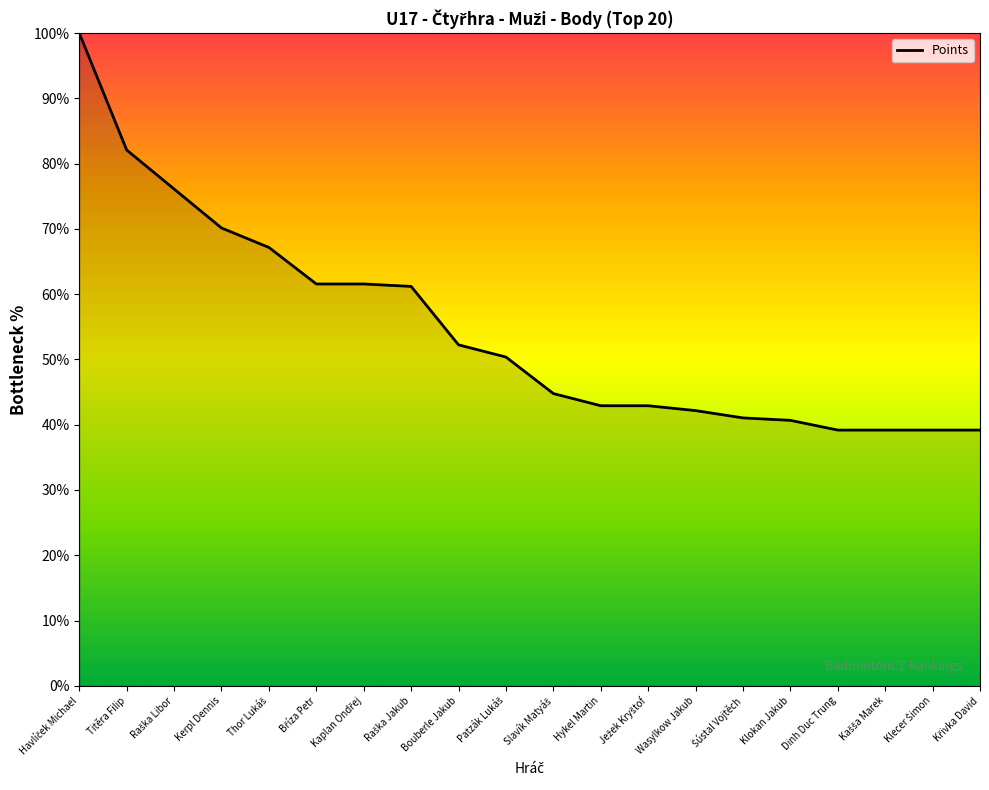

What is the difference between the maximum and minimum values?

60.8